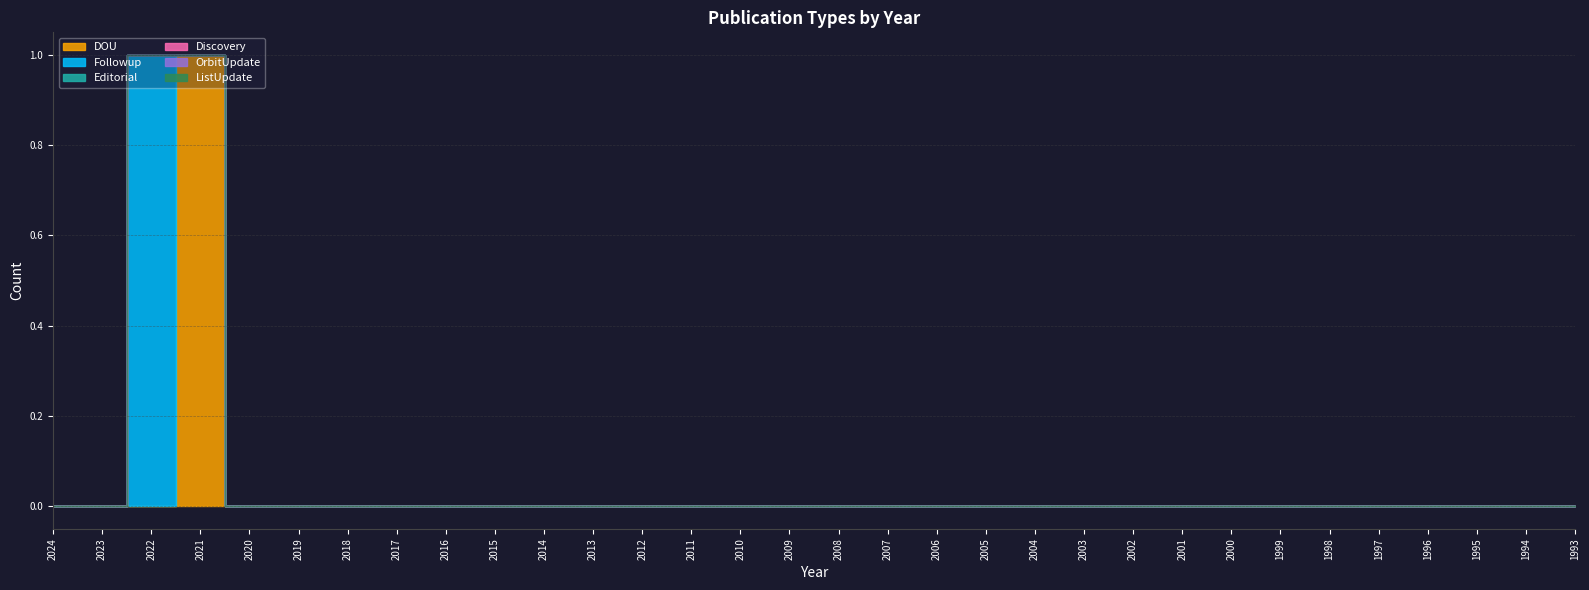

Count the number of categories in the chart.

32